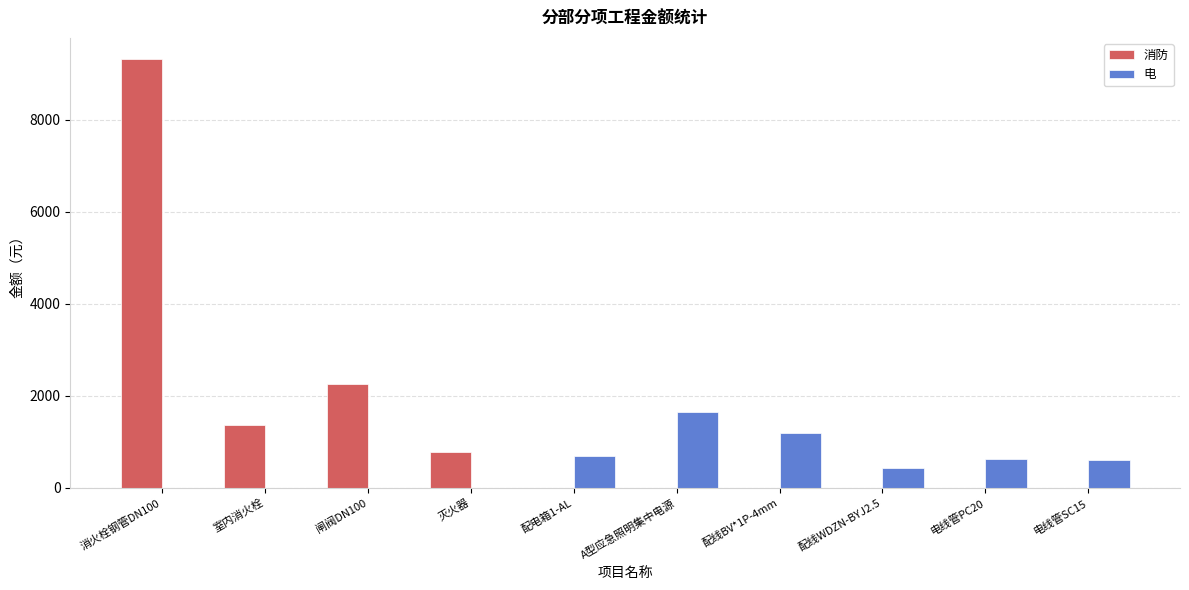

What is the difference between the 消防 values at 闸阀DN100 and 配线BV*1P-4mm?

2249.1